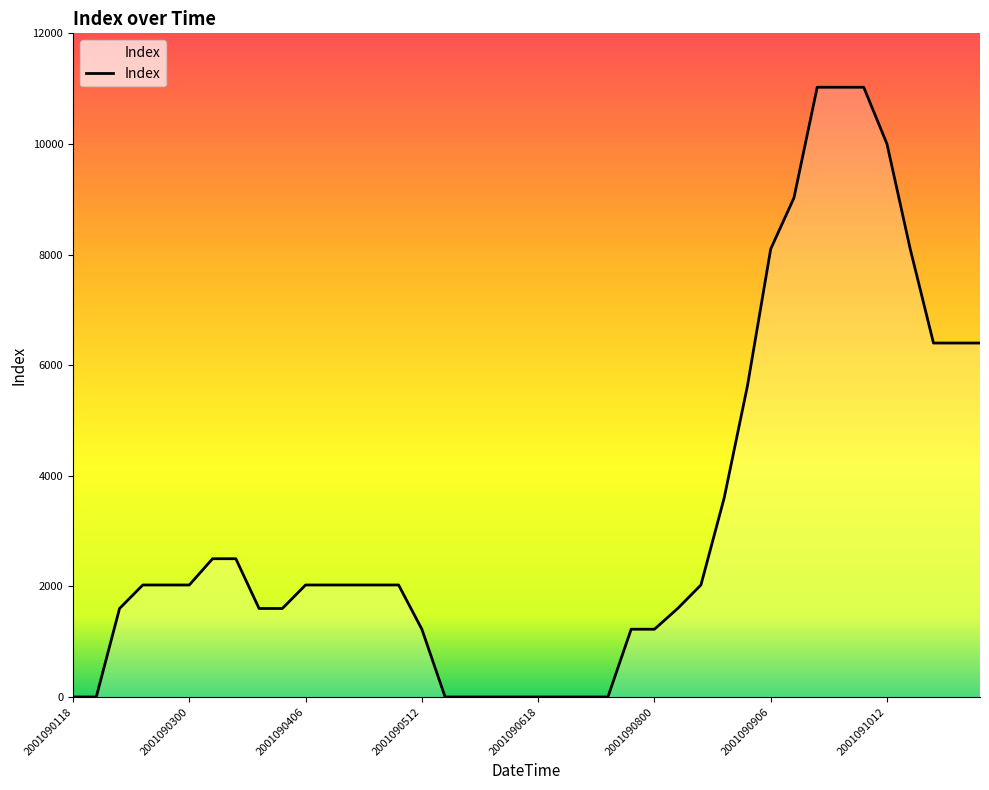

What is the maximum value shown in the chart?

11025